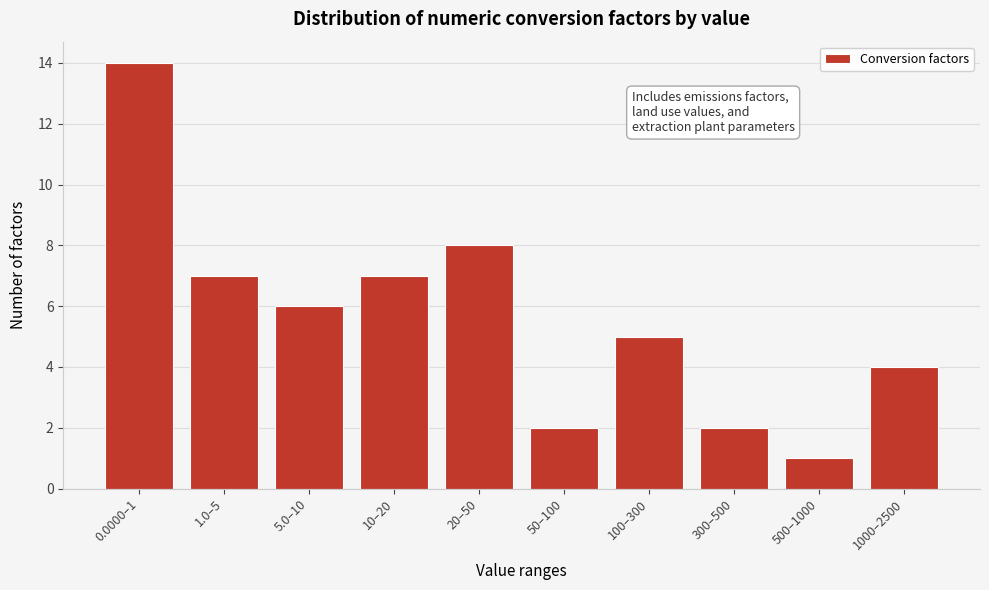

Reading left to right, transcribe all the data shown in this chart.

0.0000–1=14	1.0–5=7	5.0–10=6	10–20=7	20–50=8	50–100=2	100–300=5	300–500=2	500–1000=1	1000–2500=4